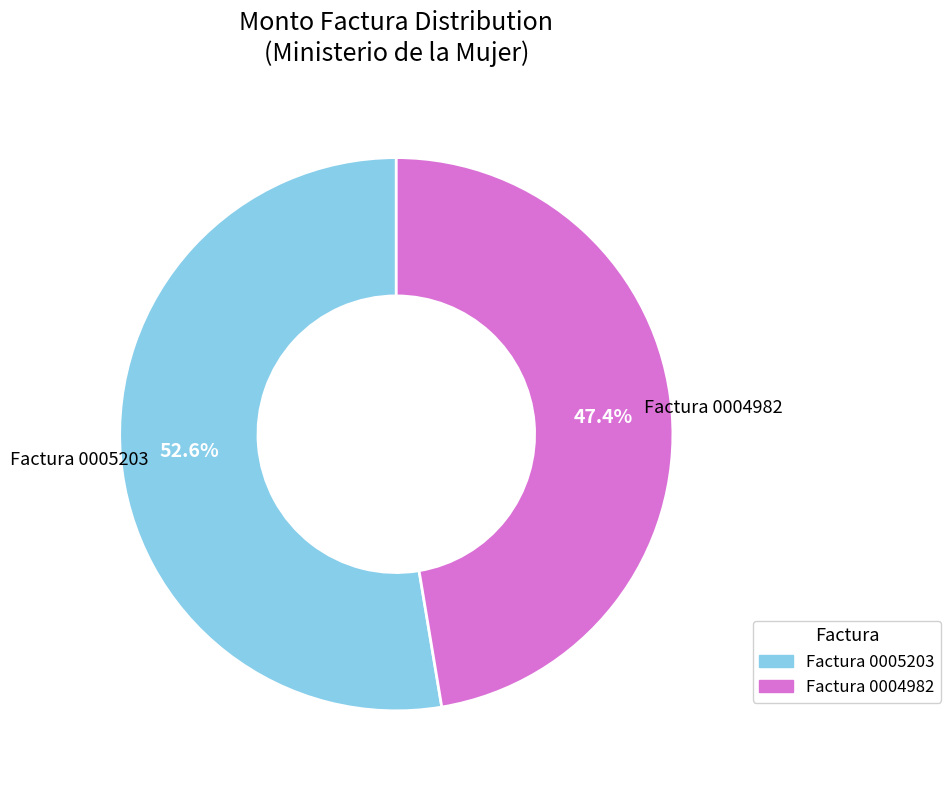

Is there any slice that represents more than half of the pie?

Yes